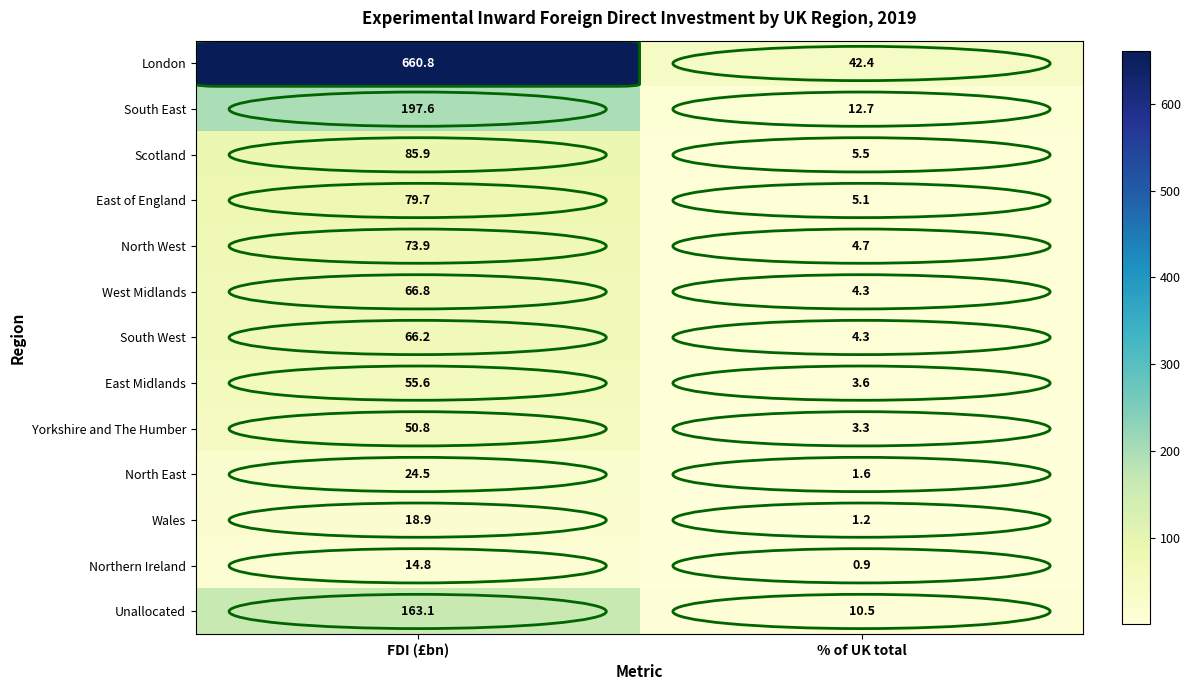

The value of East of England at % of UK total is 3.0. True or false?

False